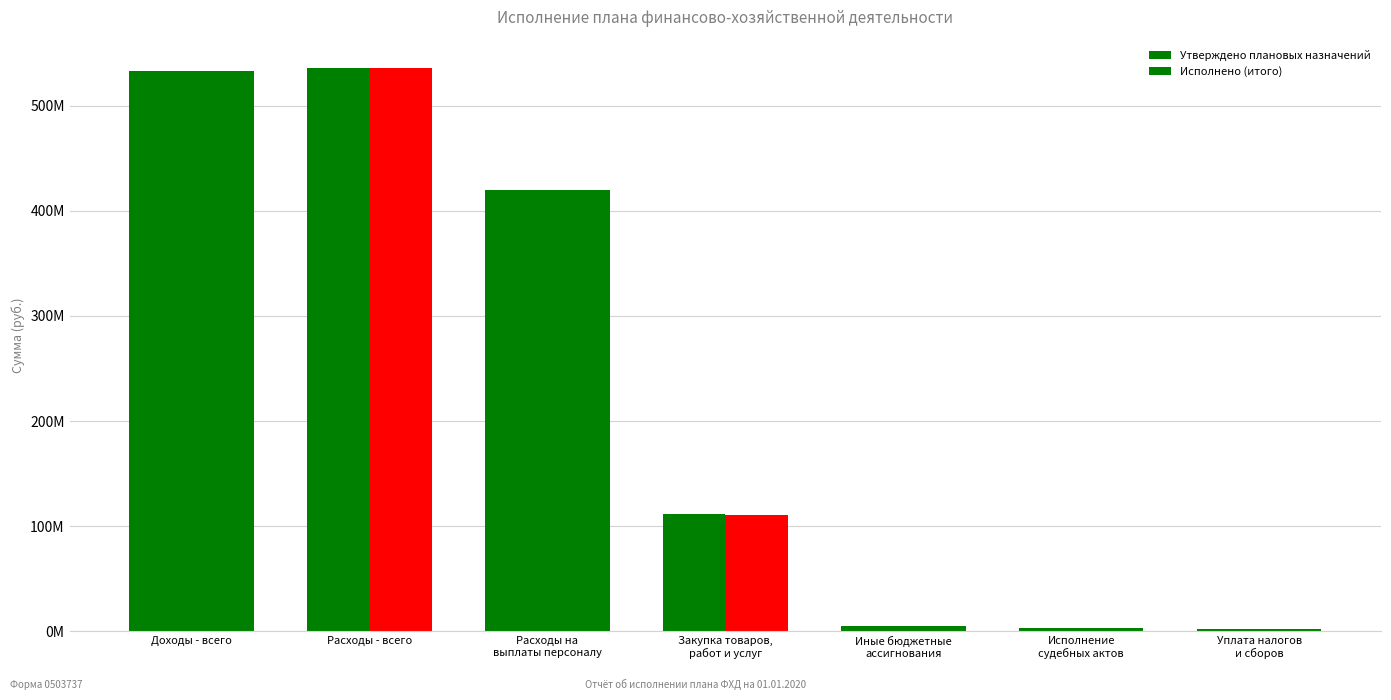

Are the bars grouped side by side (vs. stacked)?

Yes